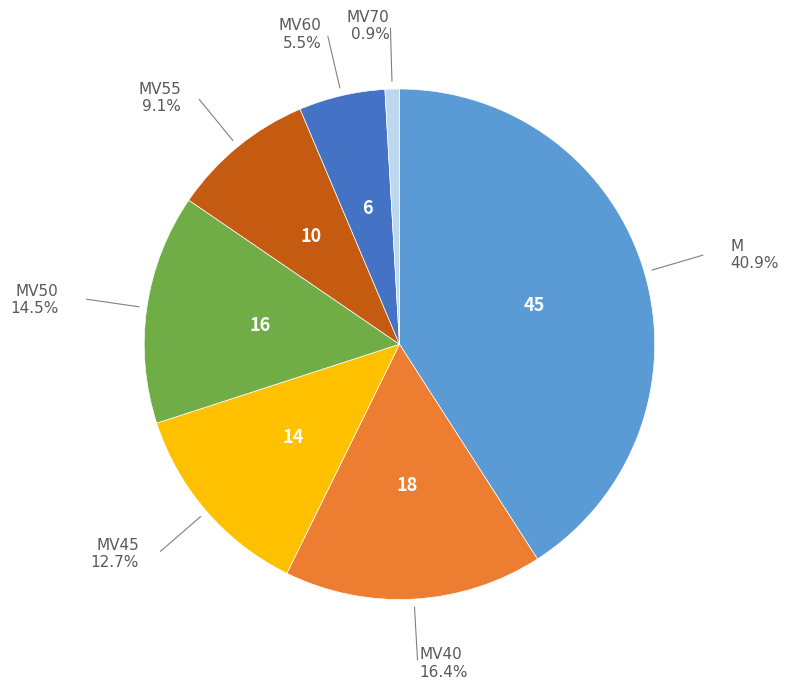

Is there a majority slice in this chart?

No